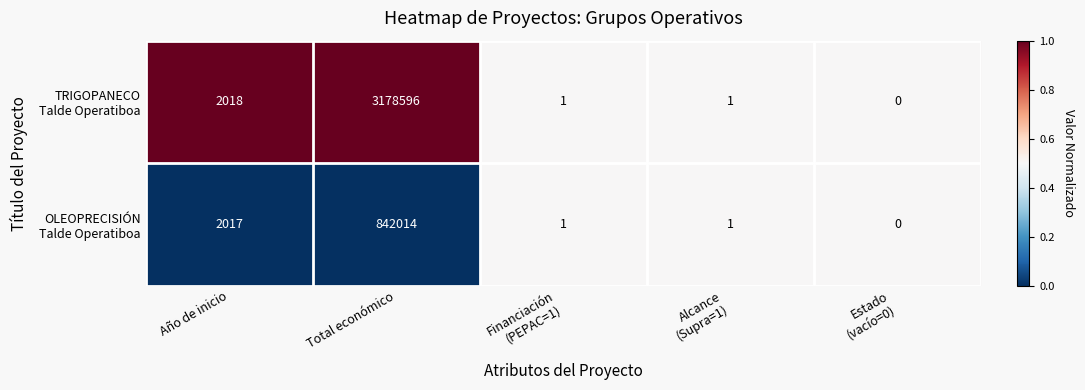

What is the difference between the highest and lowest values at Total económico?

2336582